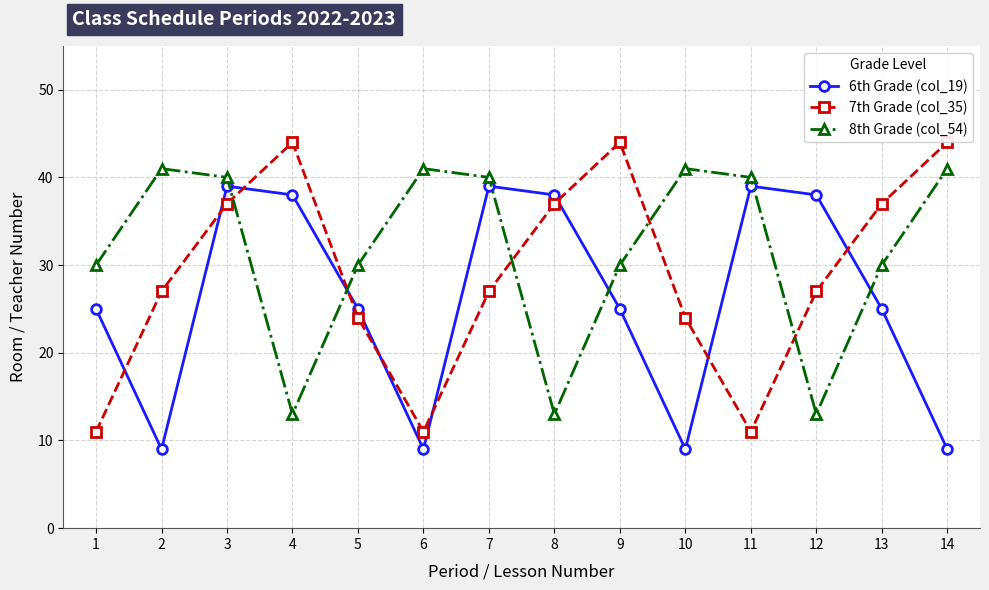

Between 4 and 5, which series saw the biggest shift?

7th Grade (col_35)